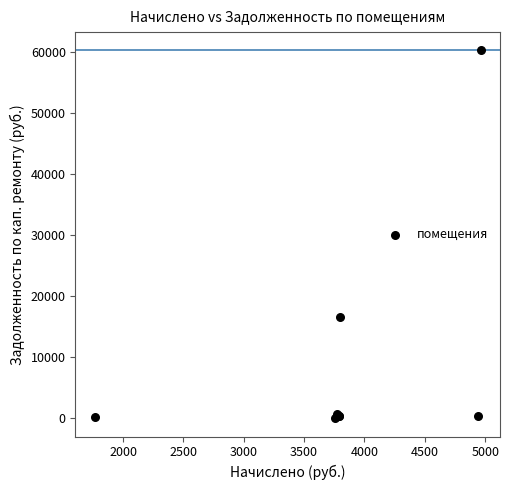

What Y value in the scatter plot is closest to 30133?

16609.5